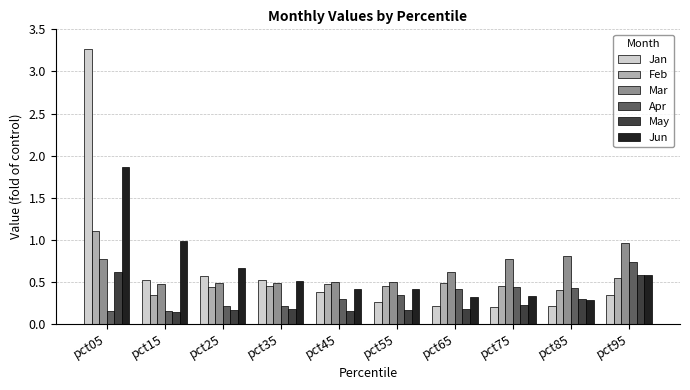

What is the total value across all series at pct75?

2.4